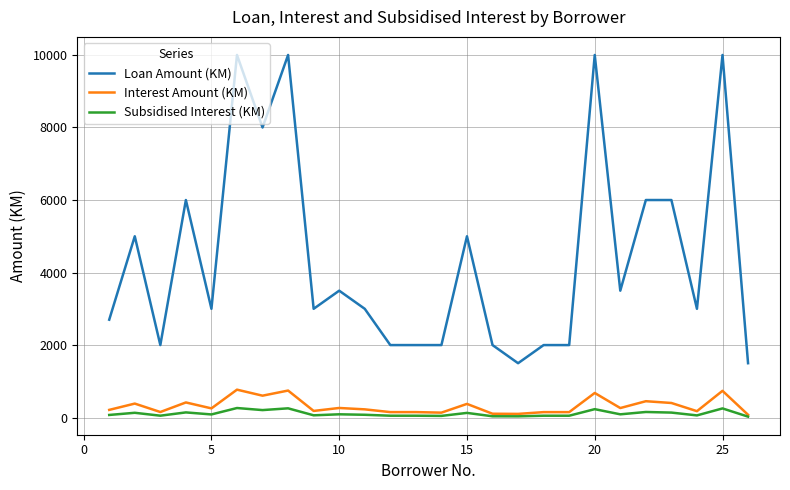

Which series has the largest total across all categories?

Loan Amount (KM)